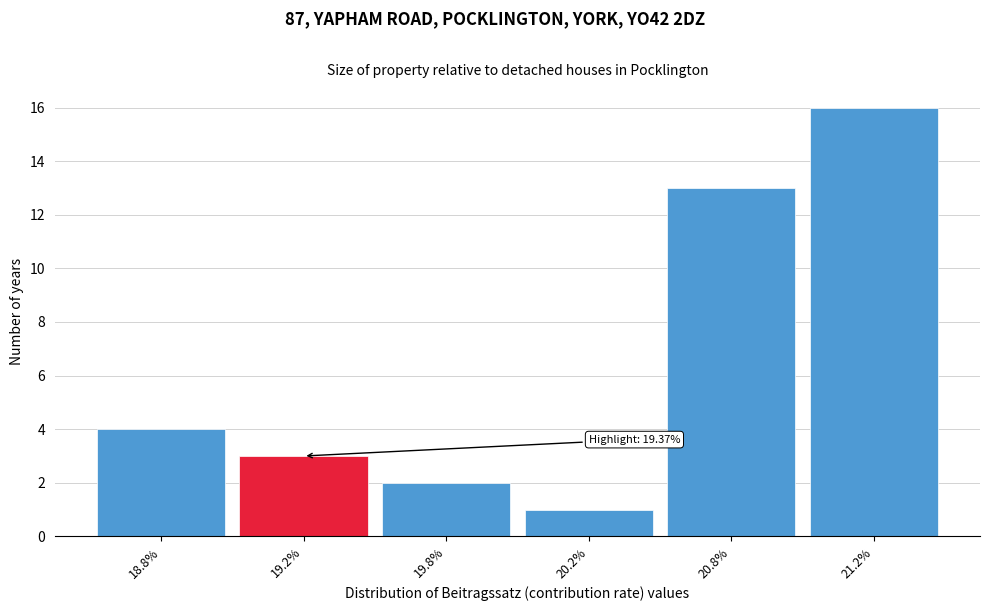

Reading left to right, extract all data points from this chart.

18.8%=4	19.2%=3	19.8%=2	20.2%=1	20.8%=13	21.2%=16